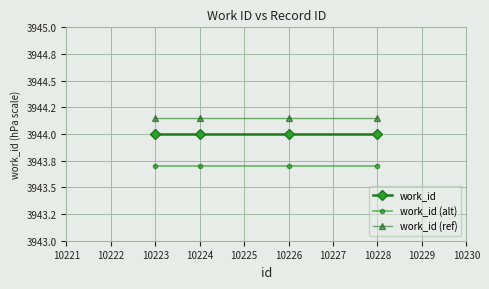

Is it true that work_id (alt) equals 2392.1 at 10223?

False